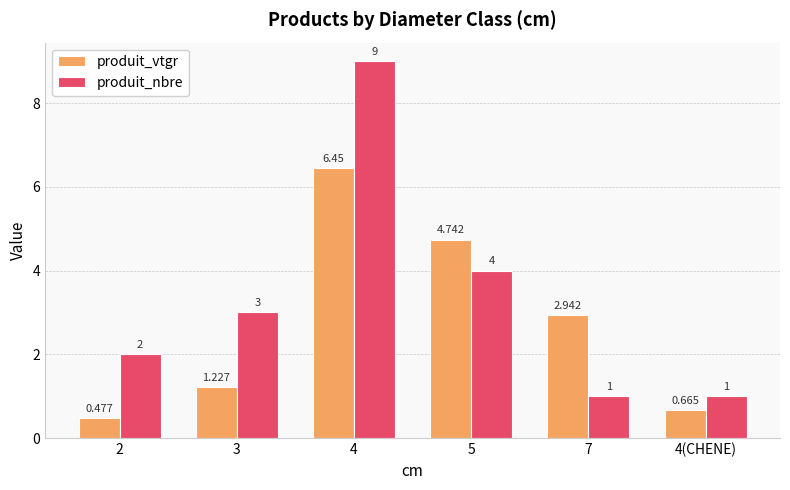

What is the sum of the produit_nbre values at 2 and 7?

3.0